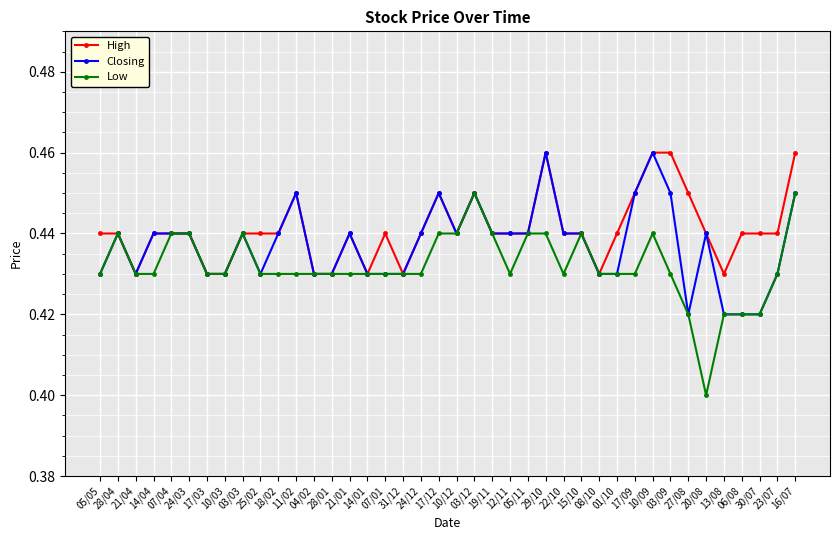

How many Closing values are between 0 and 1?

40